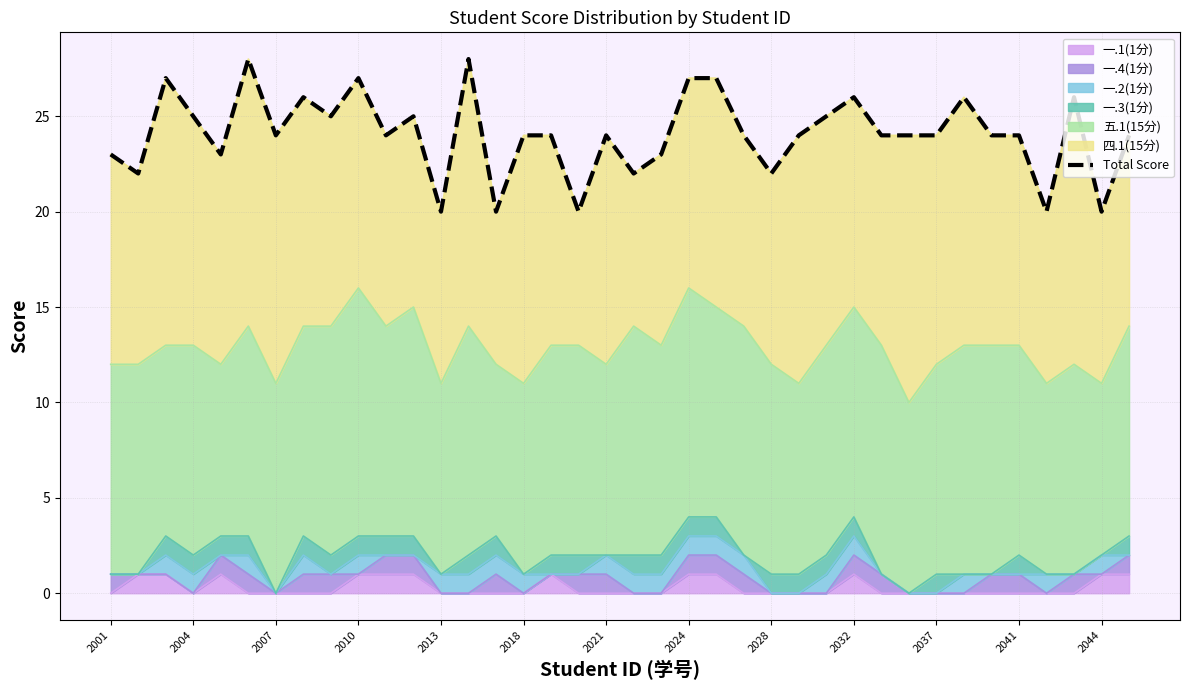

How many values are between 23 and 26?

24